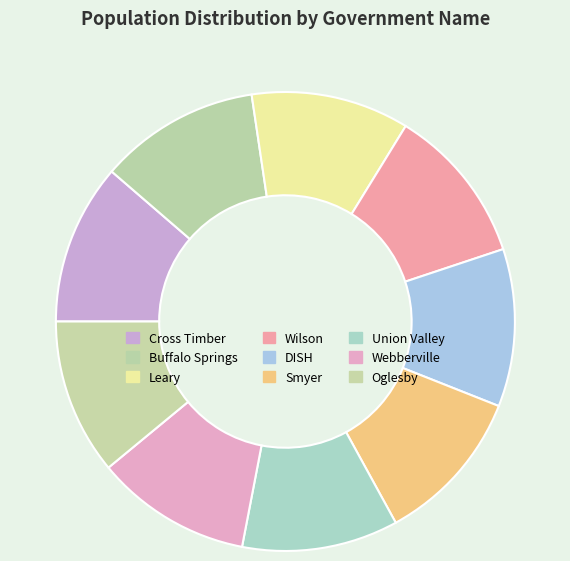

Rank the categories by value from lowest to highest.

Webberville, Oglesby, Smyer, Union Valley, Wilson, DISH, Leary, Buffalo Springs, Cross Timber